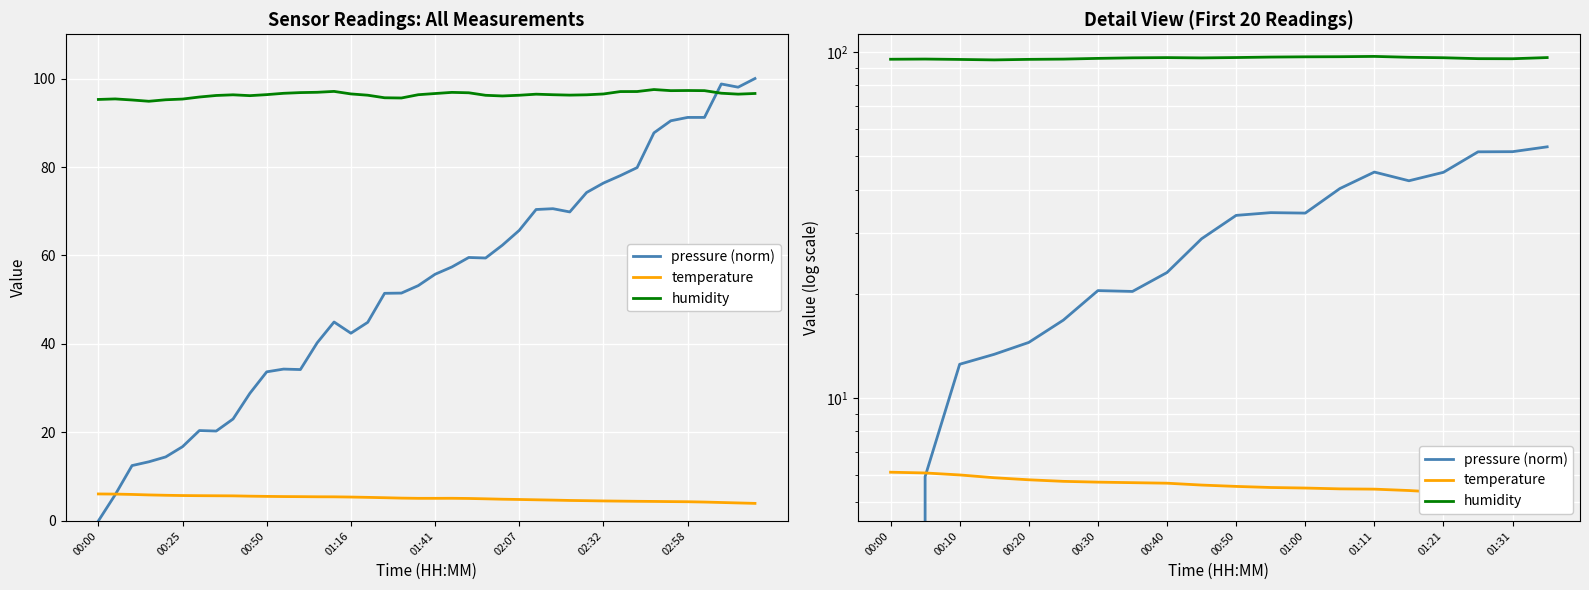

True or false: humidity has a value of 126.2 at 00:25.

False